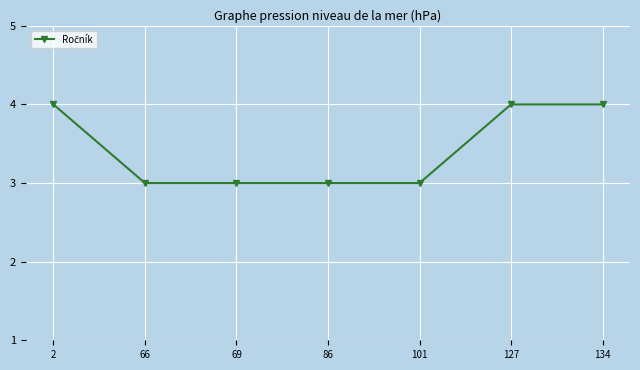

What is the maximum value shown in the chart?

4